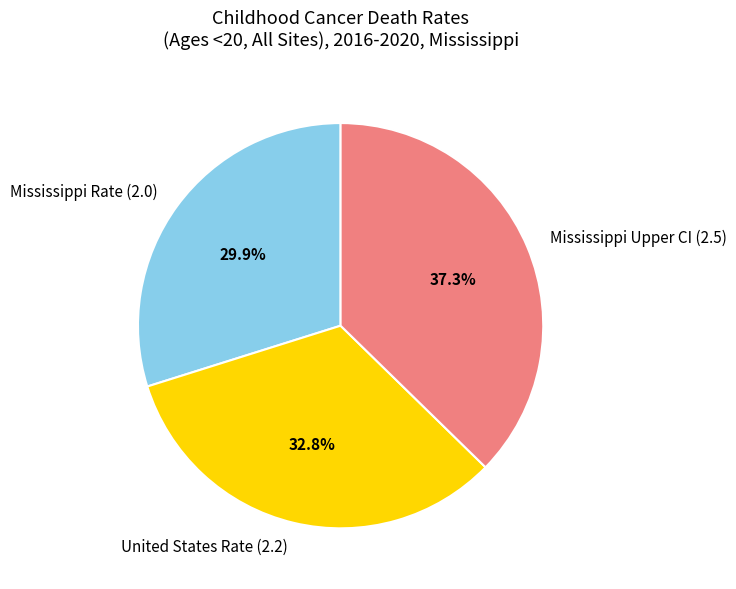

Rank the categories by value from highest to lowest.

Mississippi Upper CI (2.5), United States Rate (2.2), Mississippi Rate (2.0)